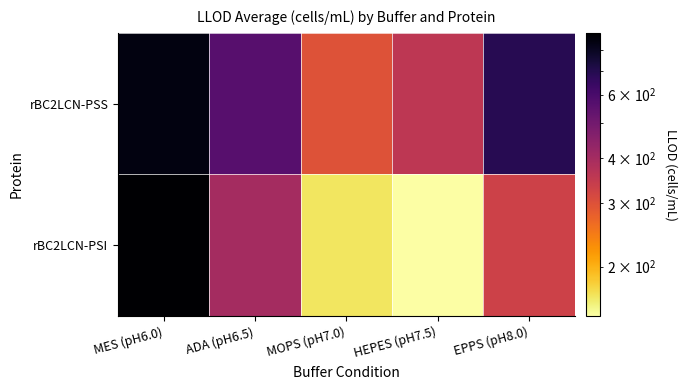

How many data points does each series have?

5